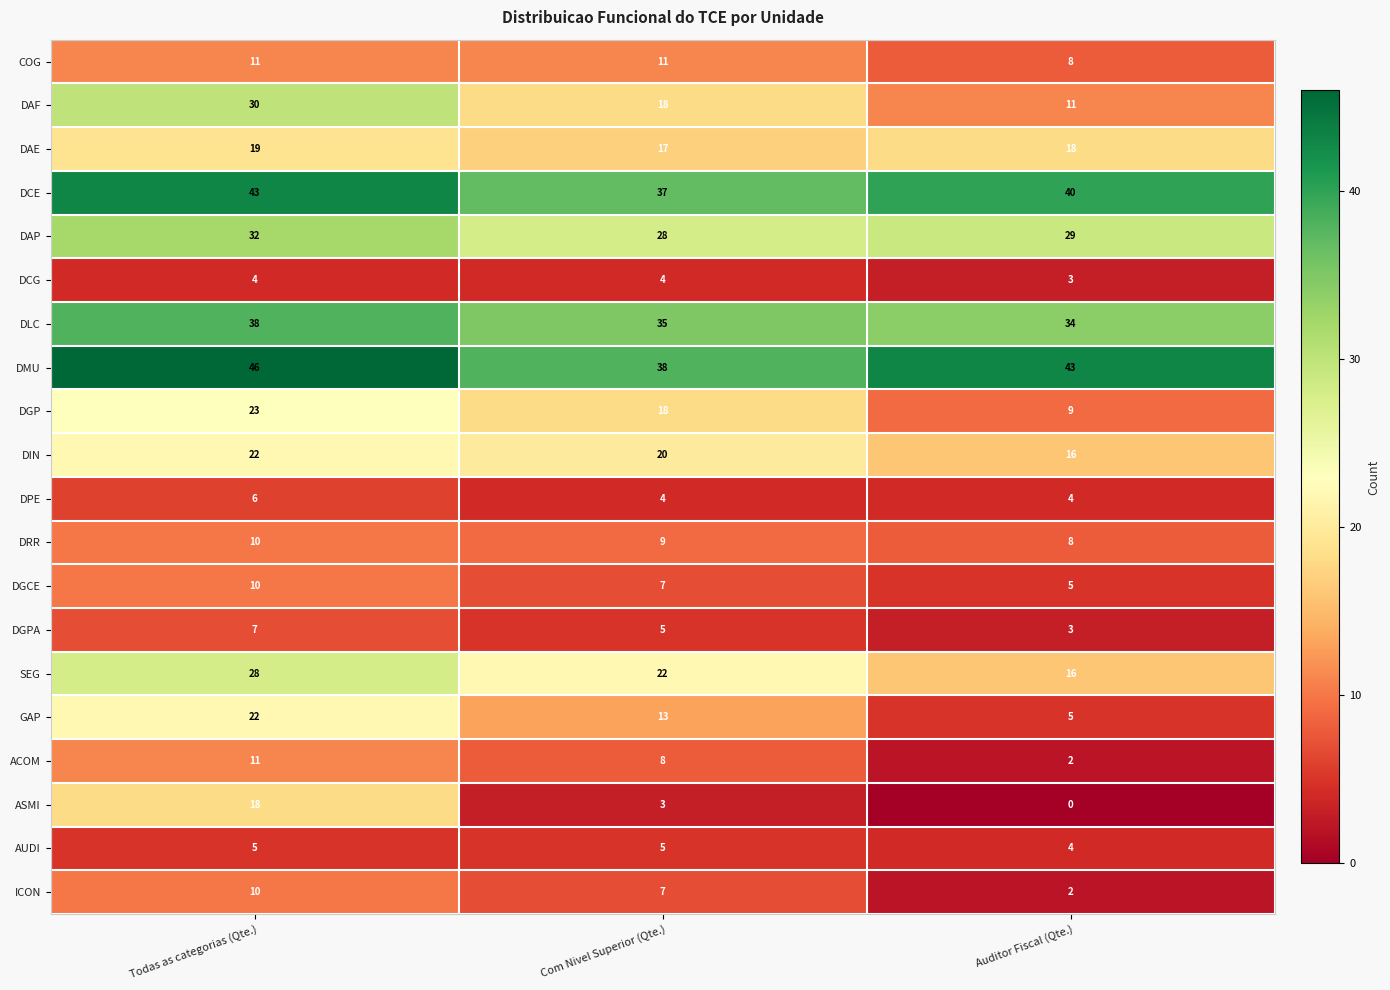

How many data points does each series have?

3